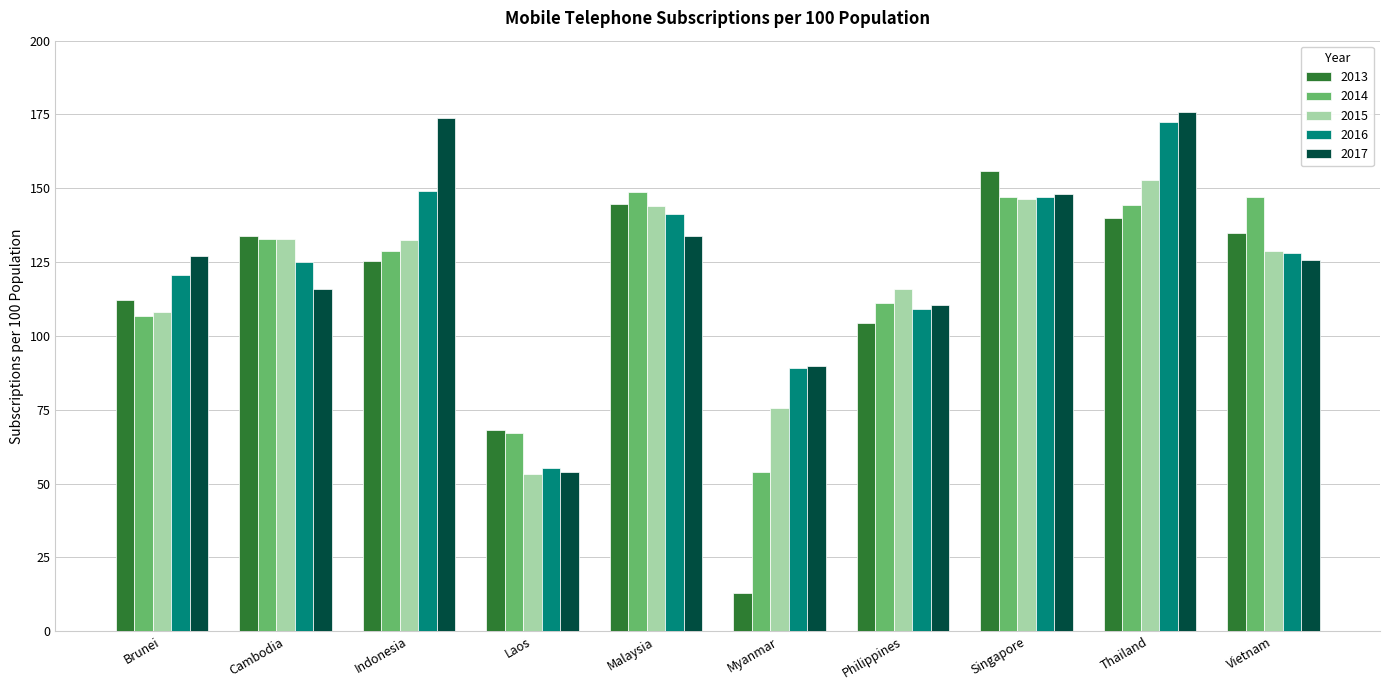

Which category has the highest value in the 2016 series?

Thailand